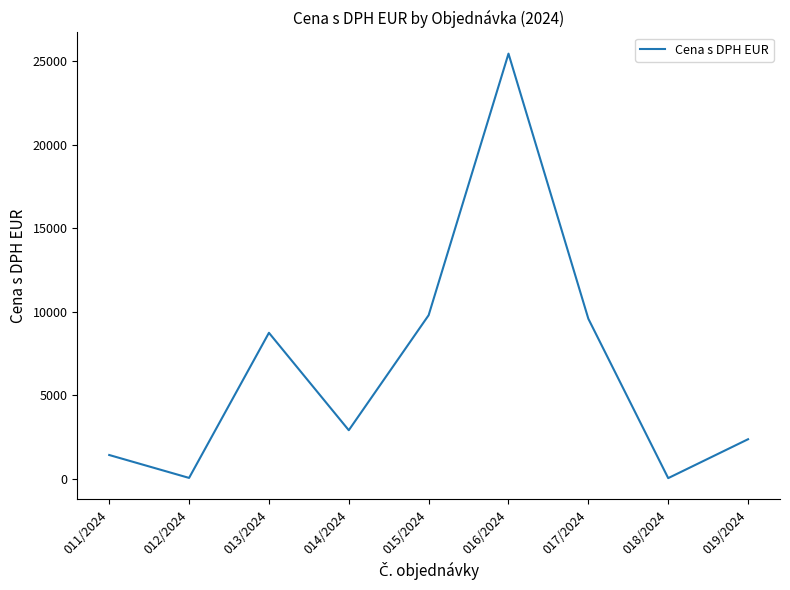

What is the average value?

6716.7